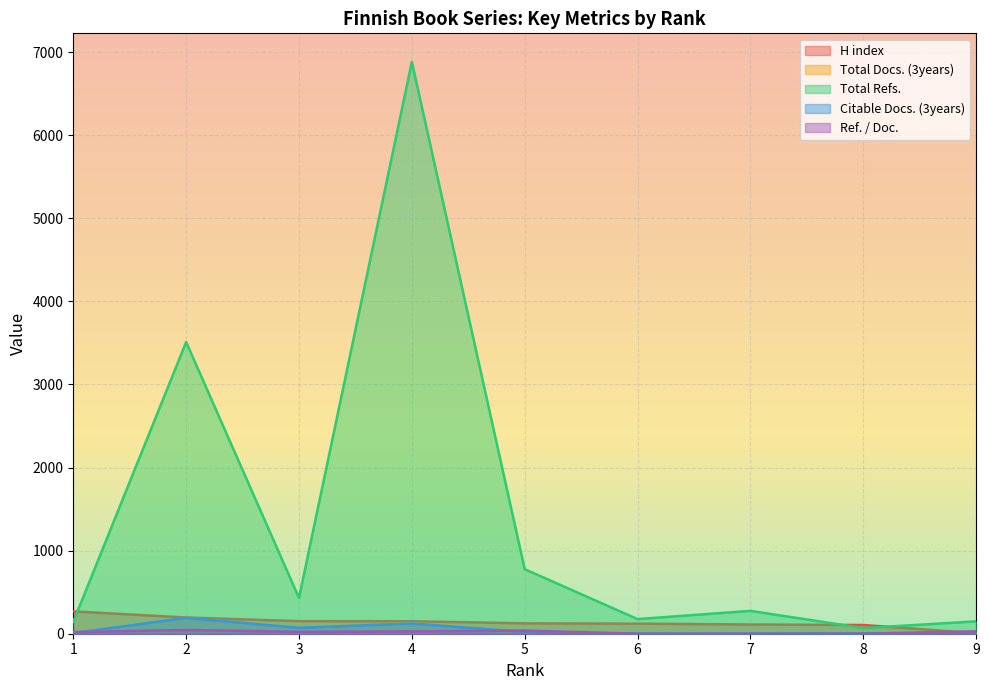

Reading left to right, what are all the values shown in this chart?

H index: 269	195	151	150	125	121	111	105	7
Total Docs. (3years): 7	191	71	128	21	1	2	4	0
Total Refs.: 143	3511	431	6883	777	176	275	68	149
Citable Docs. (3years): 7	191	71	123	21	1	2	4	0
Ref. / Doc.: 20	45	23	28	38	0	0	0	29